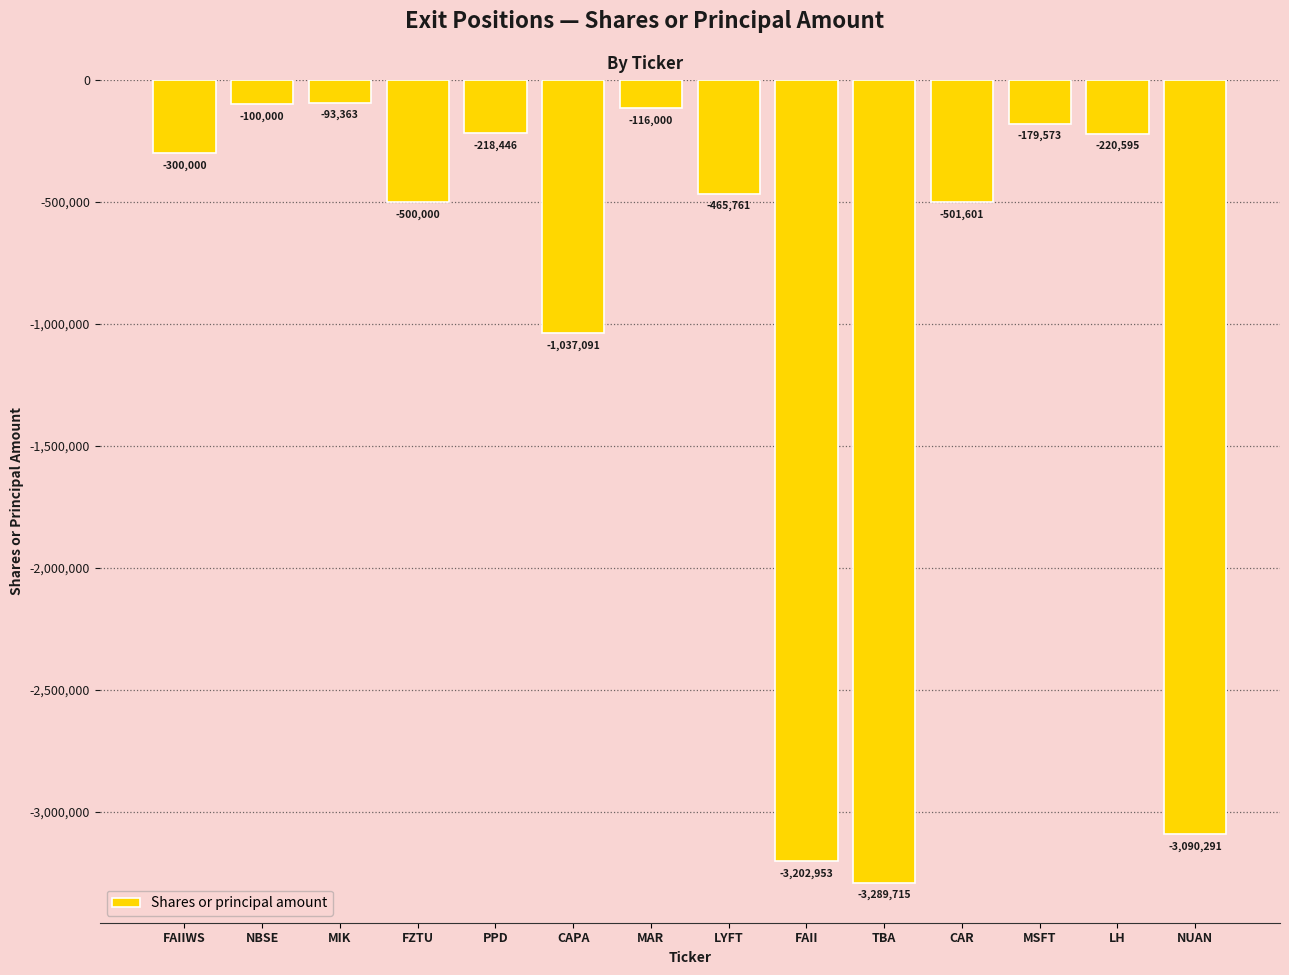

Reading left to right, extract all data points from this chart.

FAIIWS=-300000	NBSE=-100000	MIK=-93363	FZTU=-500000	PPD=-218446	CAPA=-1037091	MAR=-116000	LYFT=-465761	FAII=-3202953	TBA=-3289715	CAR=-501601	MSFT=-179573	LH=-220595	NUAN=-3090291